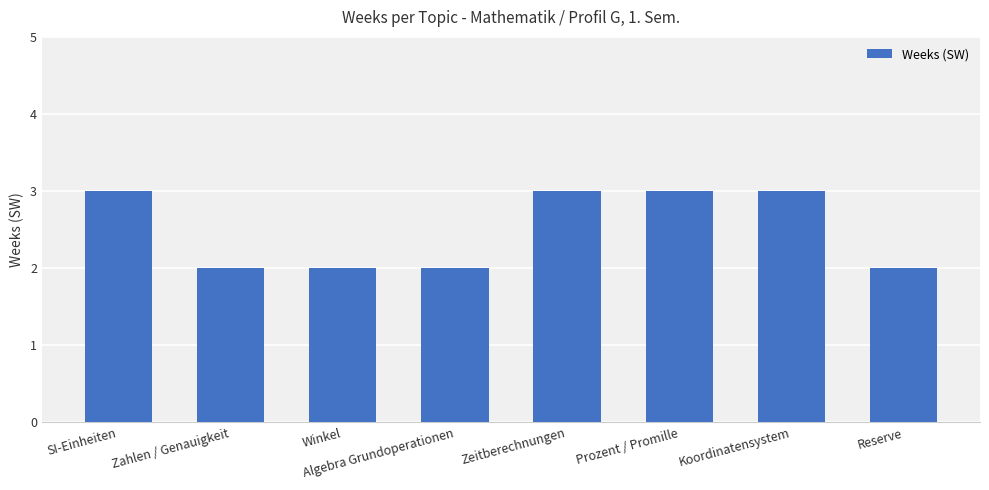

Which has a higher value, Winkel or Prozent / Promille?

Prozent / Promille